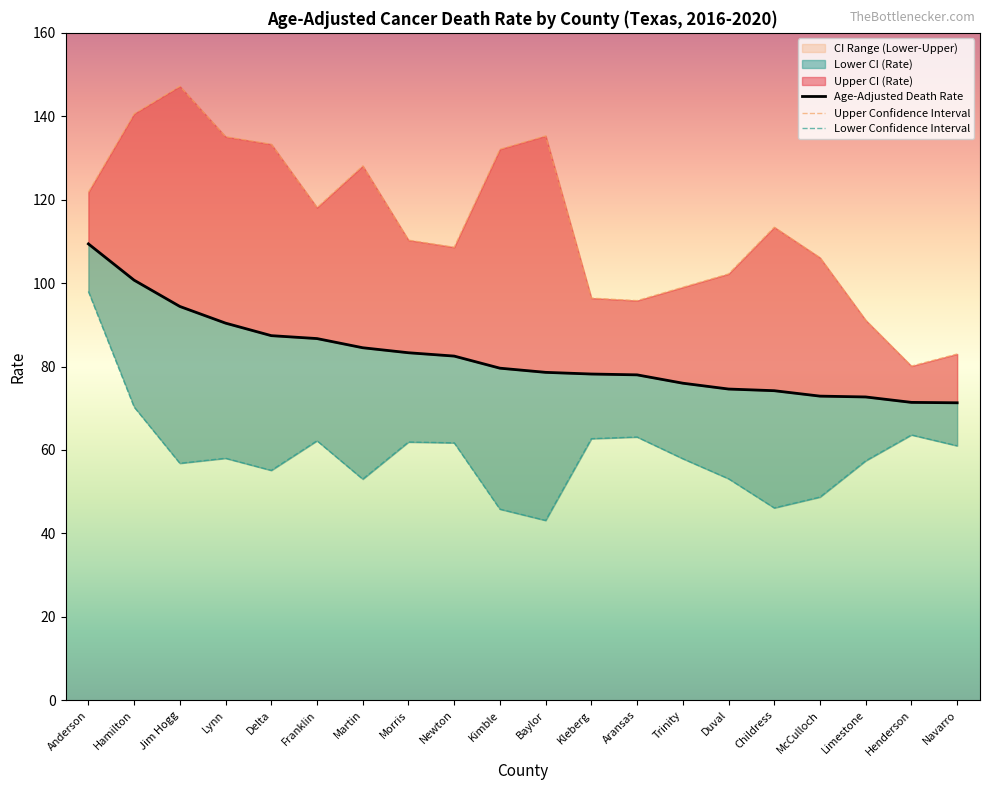

True or false: Age-Adjusted Death Rate and Lower CI (Rate) cross at least once.

False